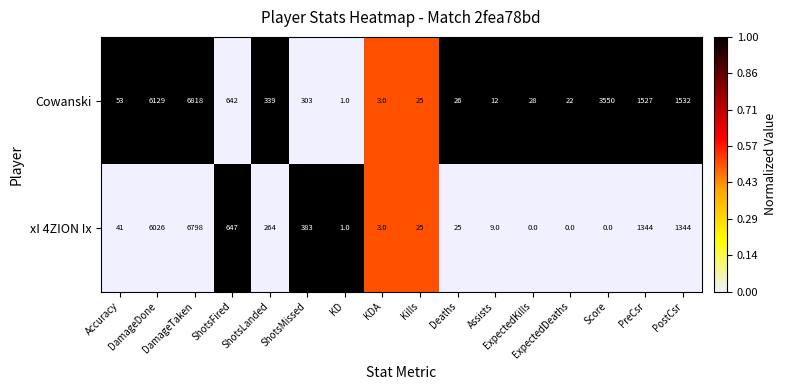

Which series has the widest spread of values?

Cowanski